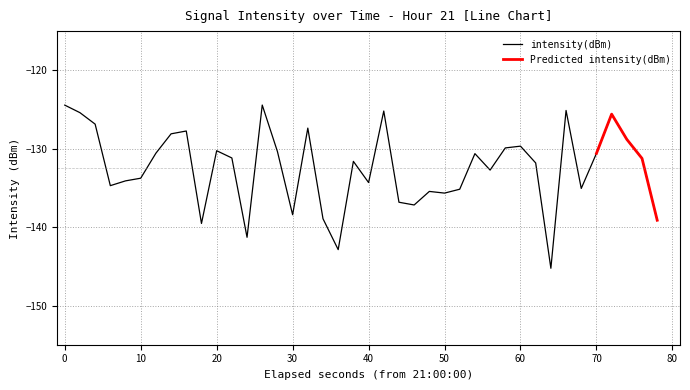

Does the chart display data point markers on the line(s)?

No